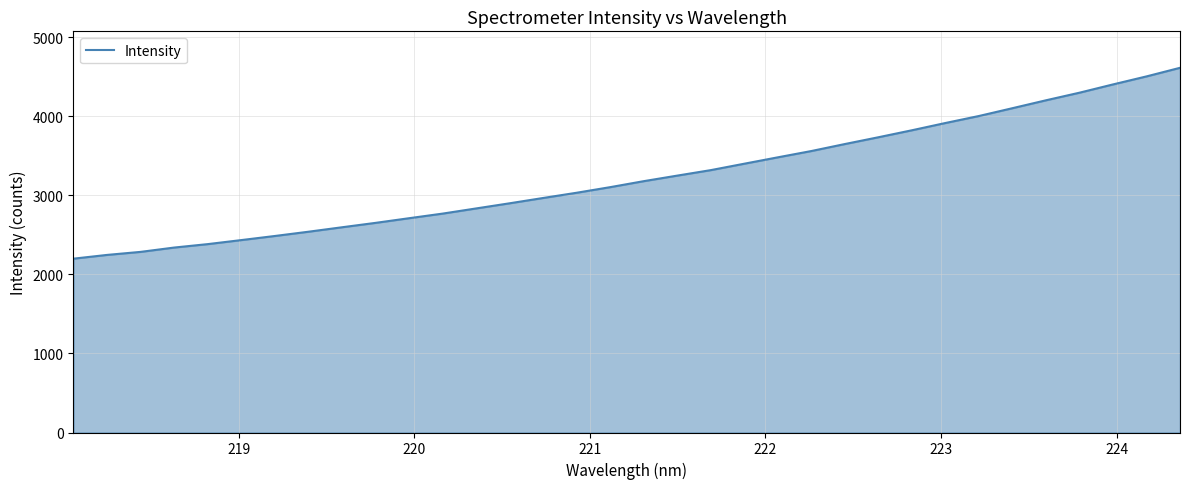

What is the smallest value displayed?

2199.3